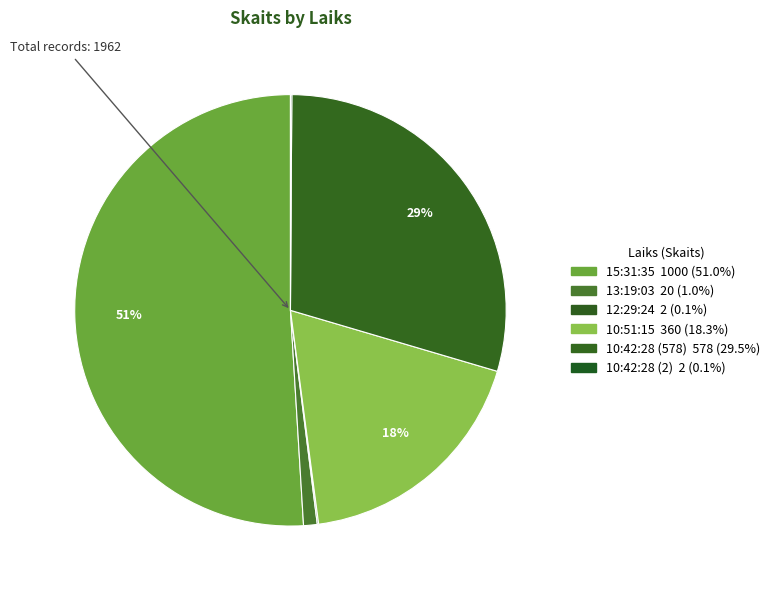

Is it true that 10:42:28 (2) is 1% of the pie?

False